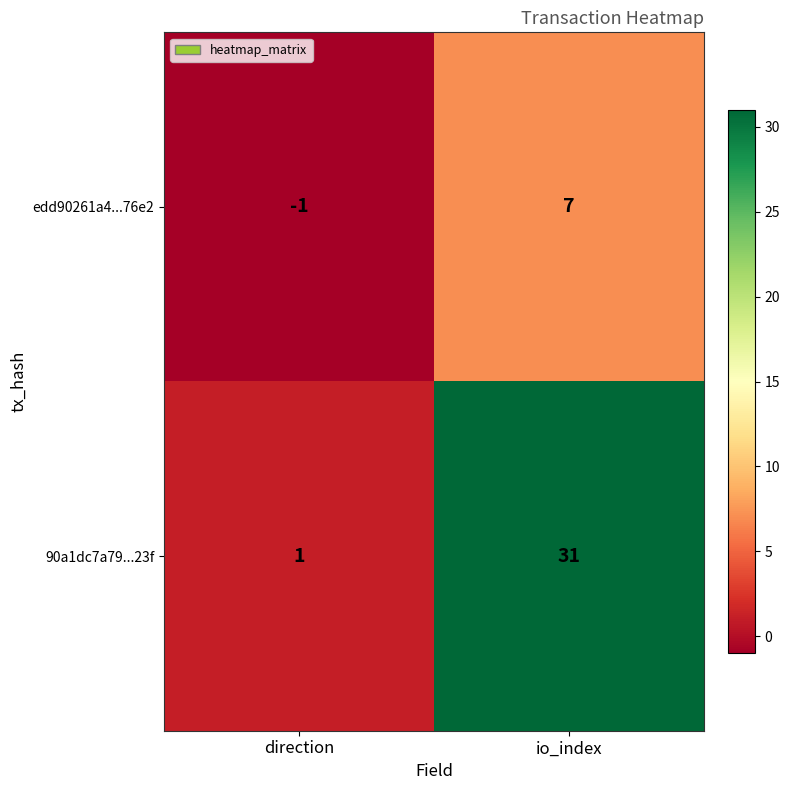

What is the total value across all series at io_index?

38